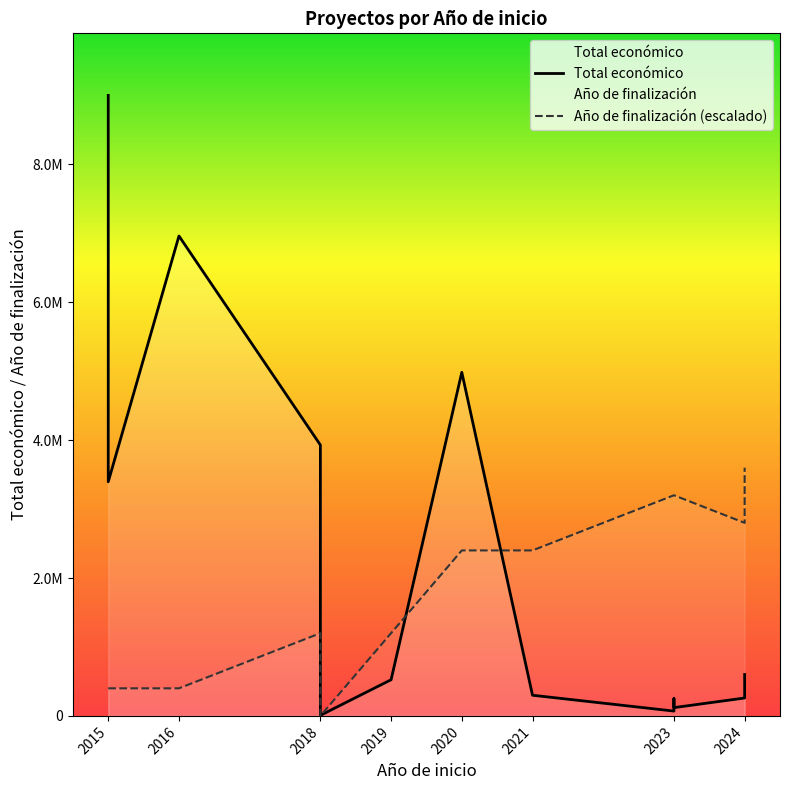

How many lines are shown in the chart?

2